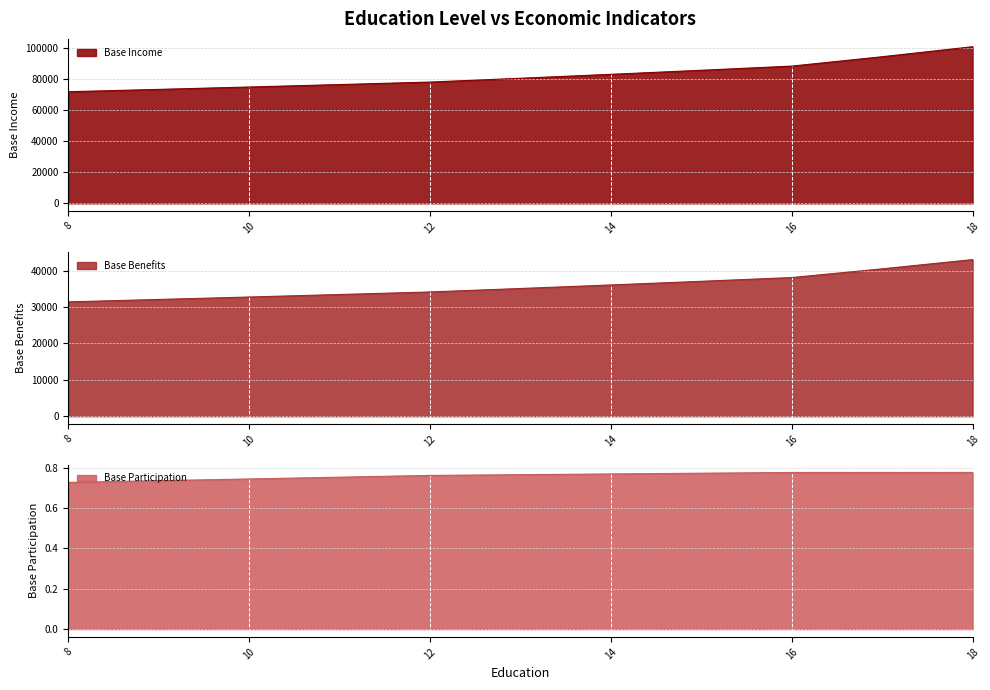

Which series changed the most between 9 and 16?

Base Income